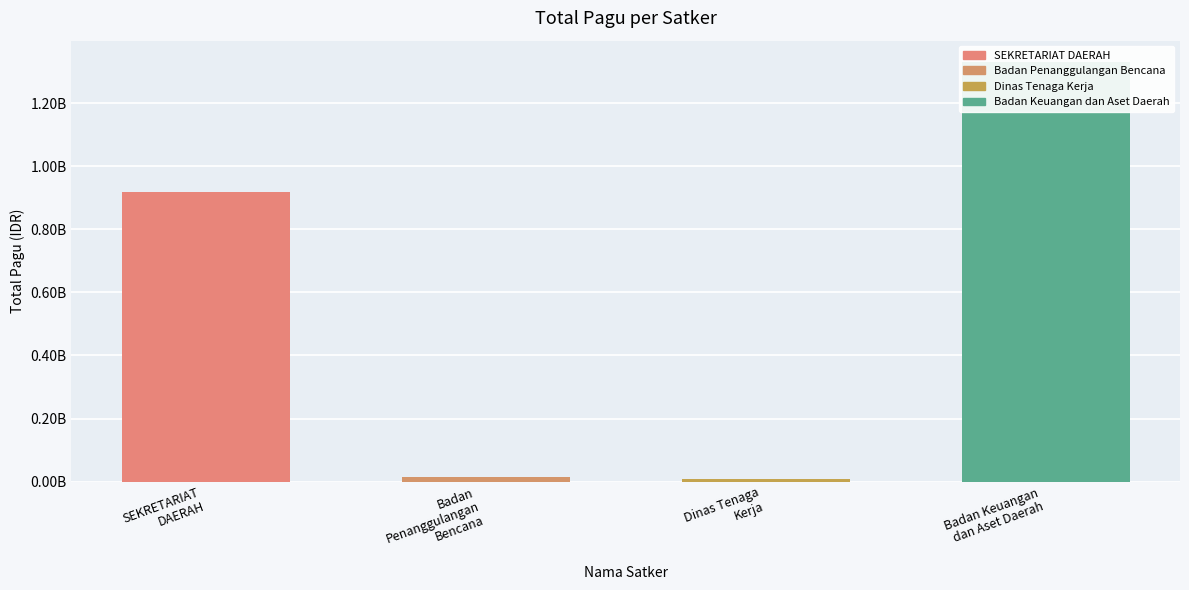

What is the minimum value shown in the chart?

9740826